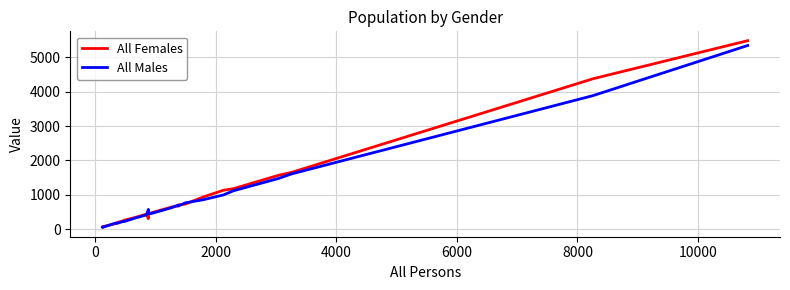

Count the number of categories in the chart.

30